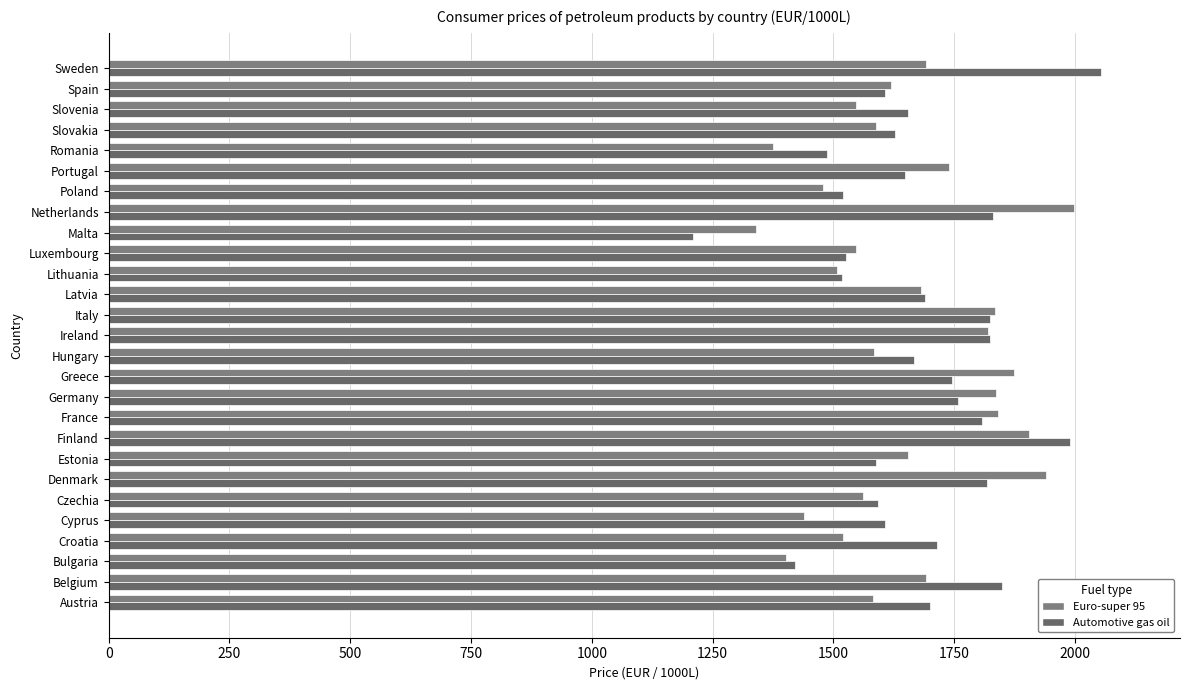

How many distinct data groups are displayed?

2